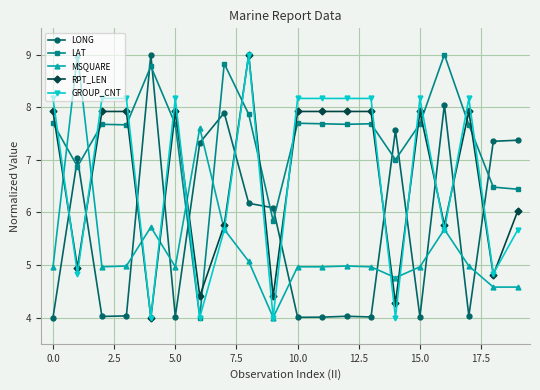

What is the value of the GROUP_CNT point at the 8th from the left?

5.7